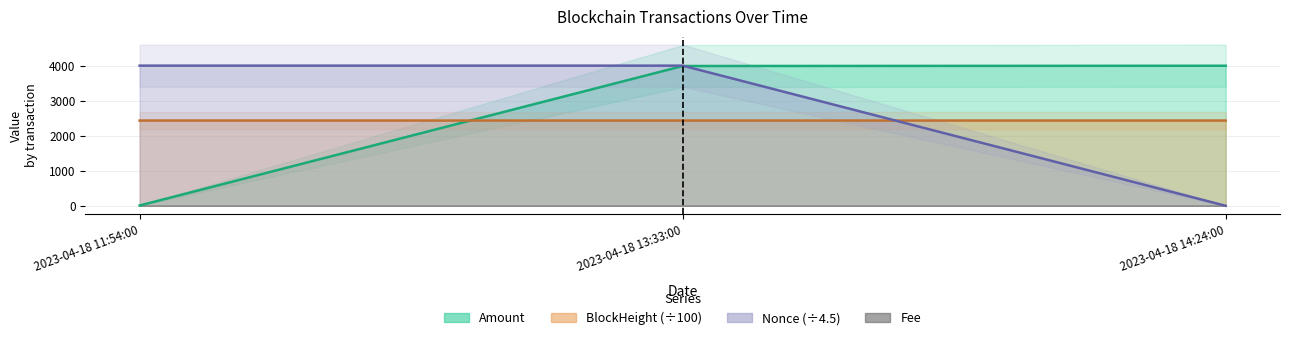

Reading right to left, extract all data points from this chart.

Amount: 4007.5	3999.7	8.8
Fee: 0.0	4010.4	4010.2
BlockHeight: 2439.3	2439.2	2439.1